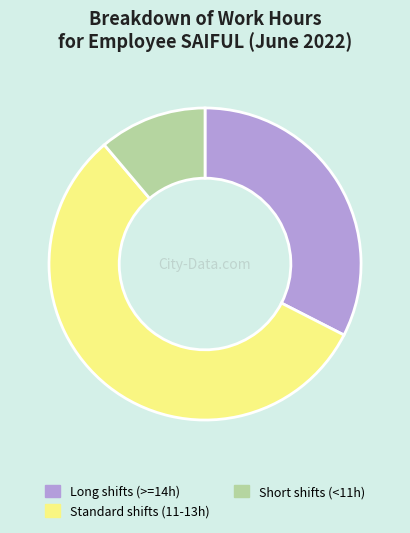

Which category has the smallest portion of the pie?

Short shifts (<11h)